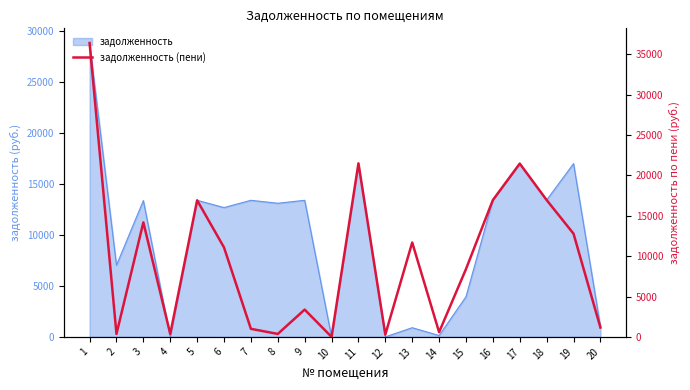

Read the value at 9.

3378.9